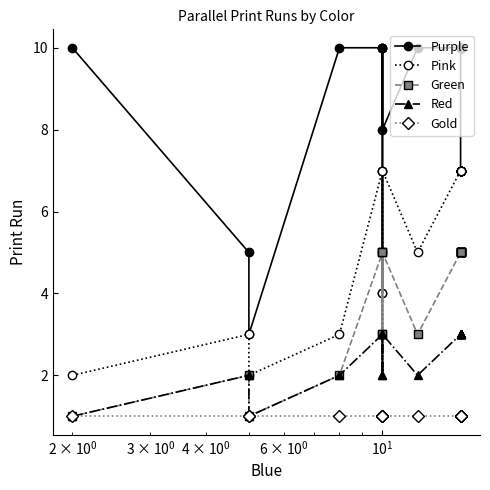

True or false: Purple and Gold intersect in this chart.

False